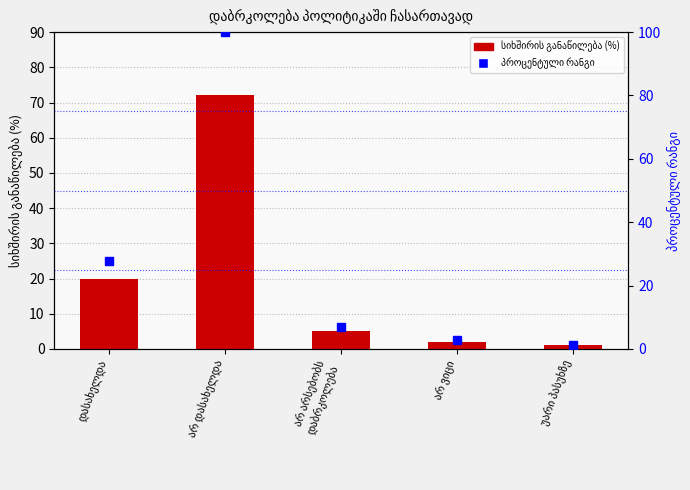

The value of პროცენტული რანგი at დასახელდა is 27.8. True or false?

True